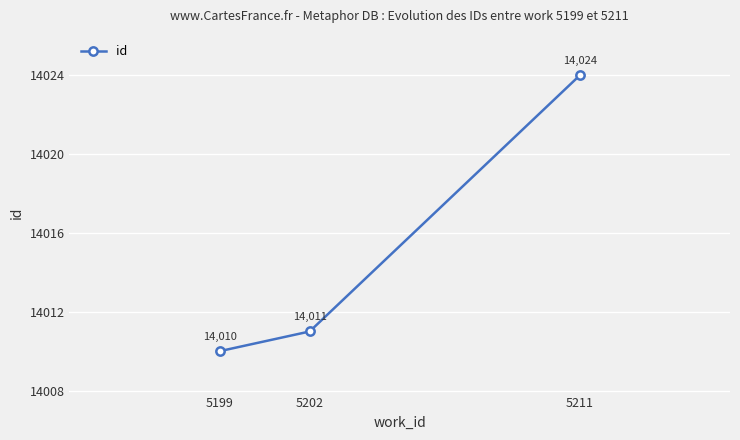

What is the sum of the values at 5211 and 5199?

28034